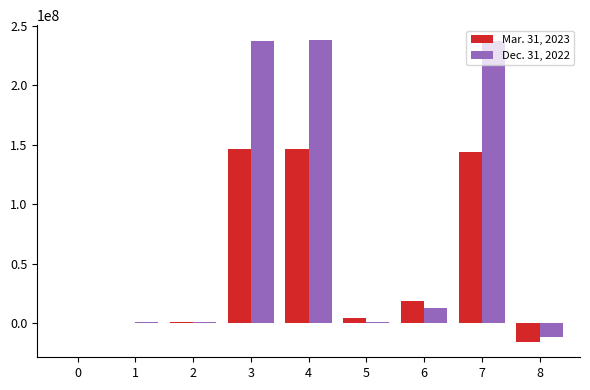

What is the maximum value for Dec. 31, 2022?

238025021